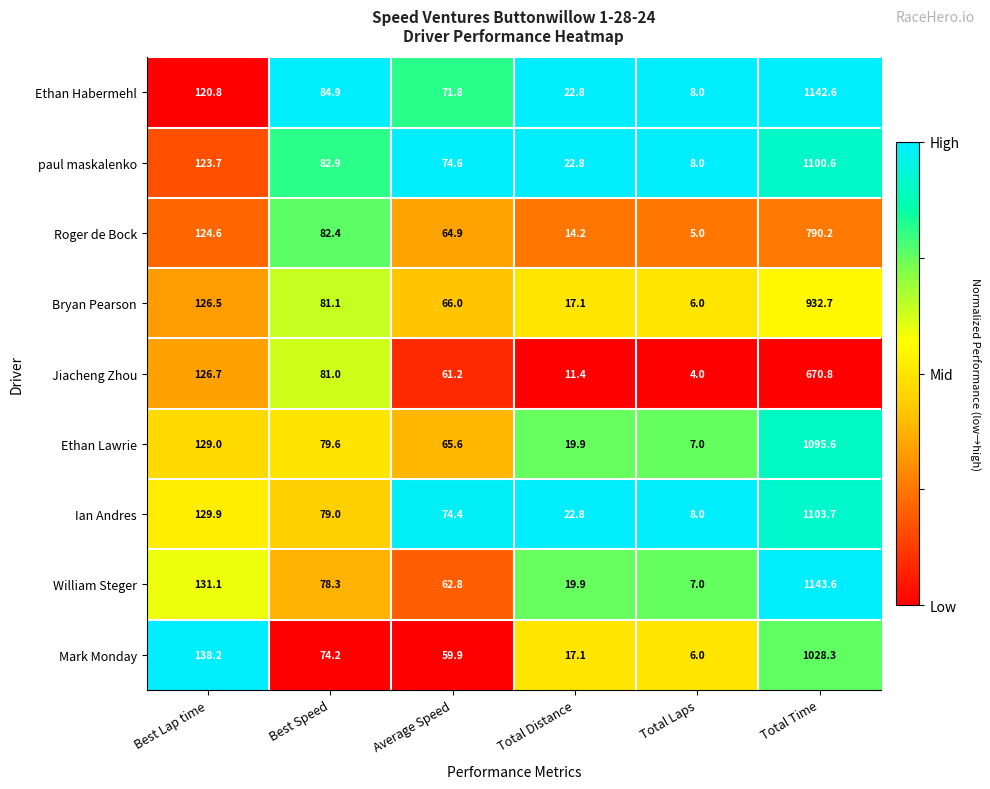

At which category is the sum across all series the highest?

Total Time